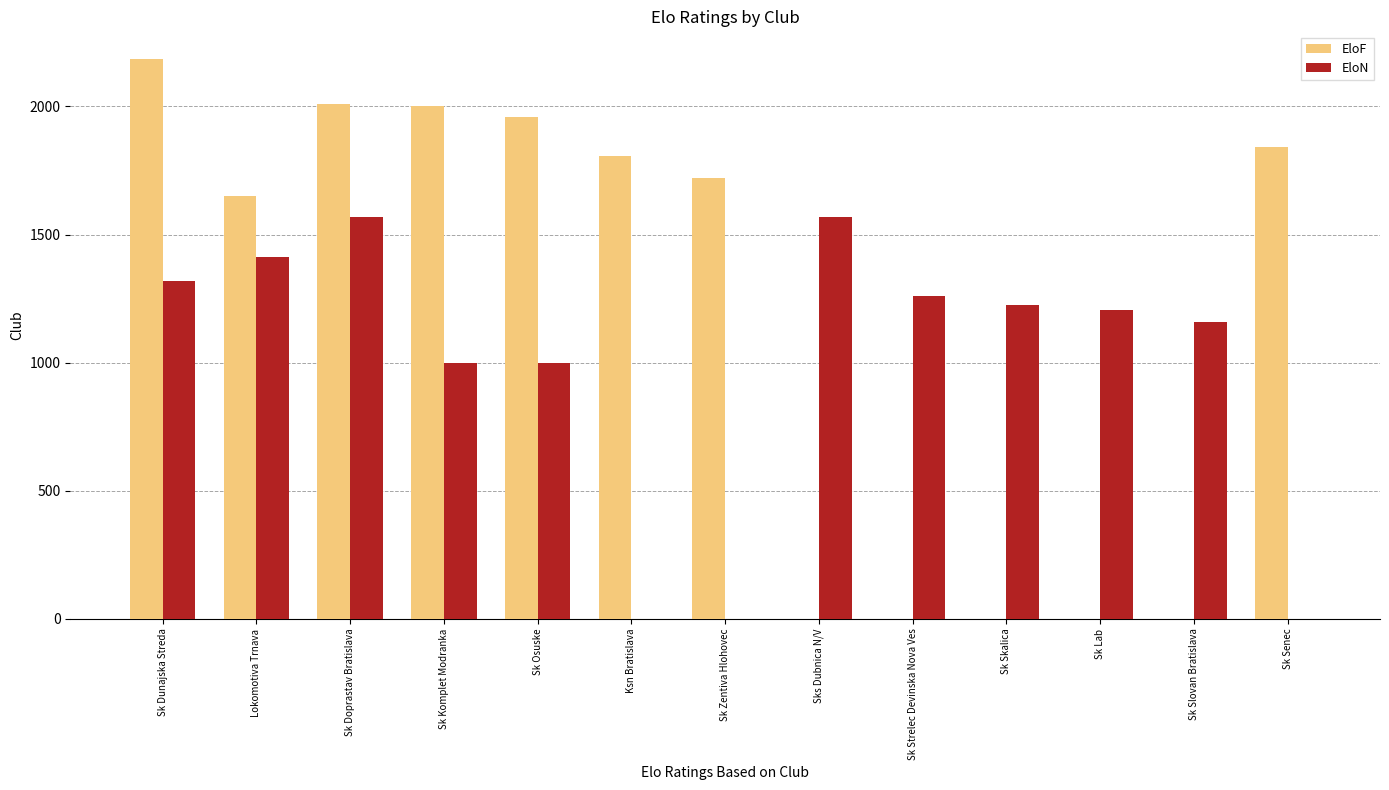

Count the number of categories in the chart.

13